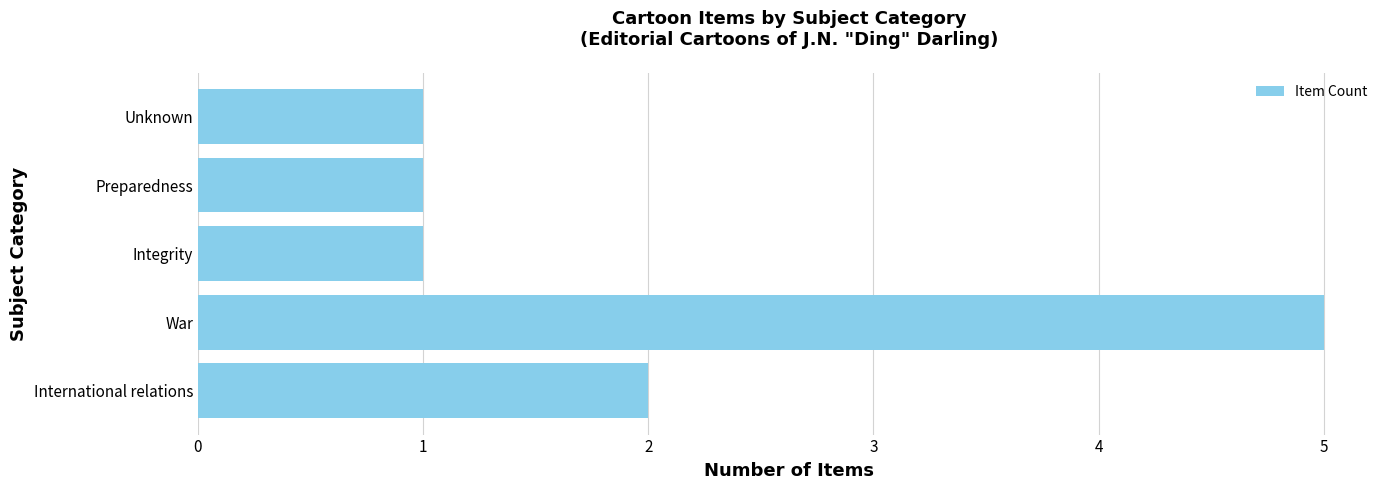

Which label corresponds to the largest value in the chart?

War